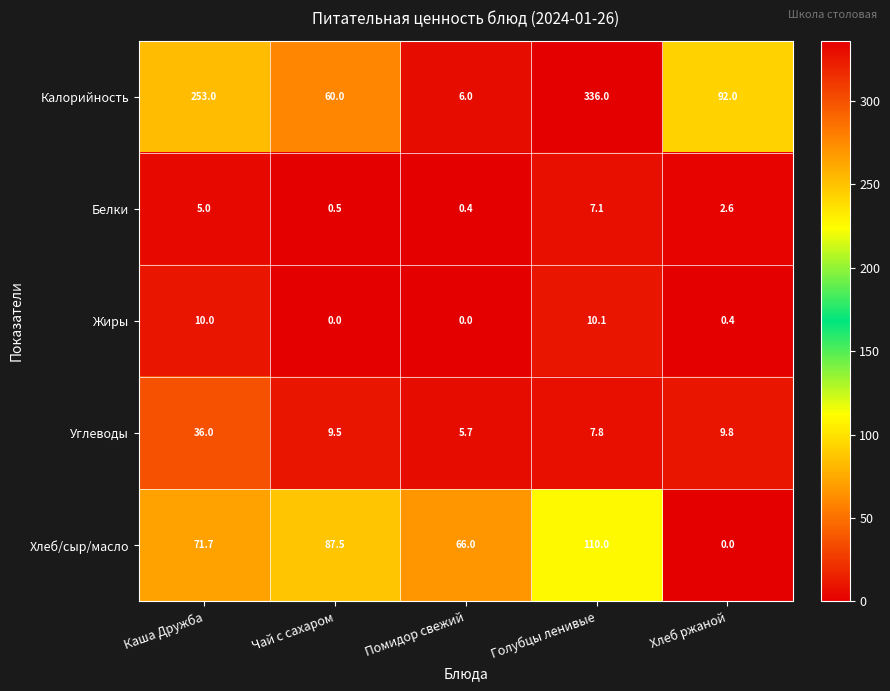

Which series changed the most between Голубцы ленивые and Хлеб ржаной?

Калорийность